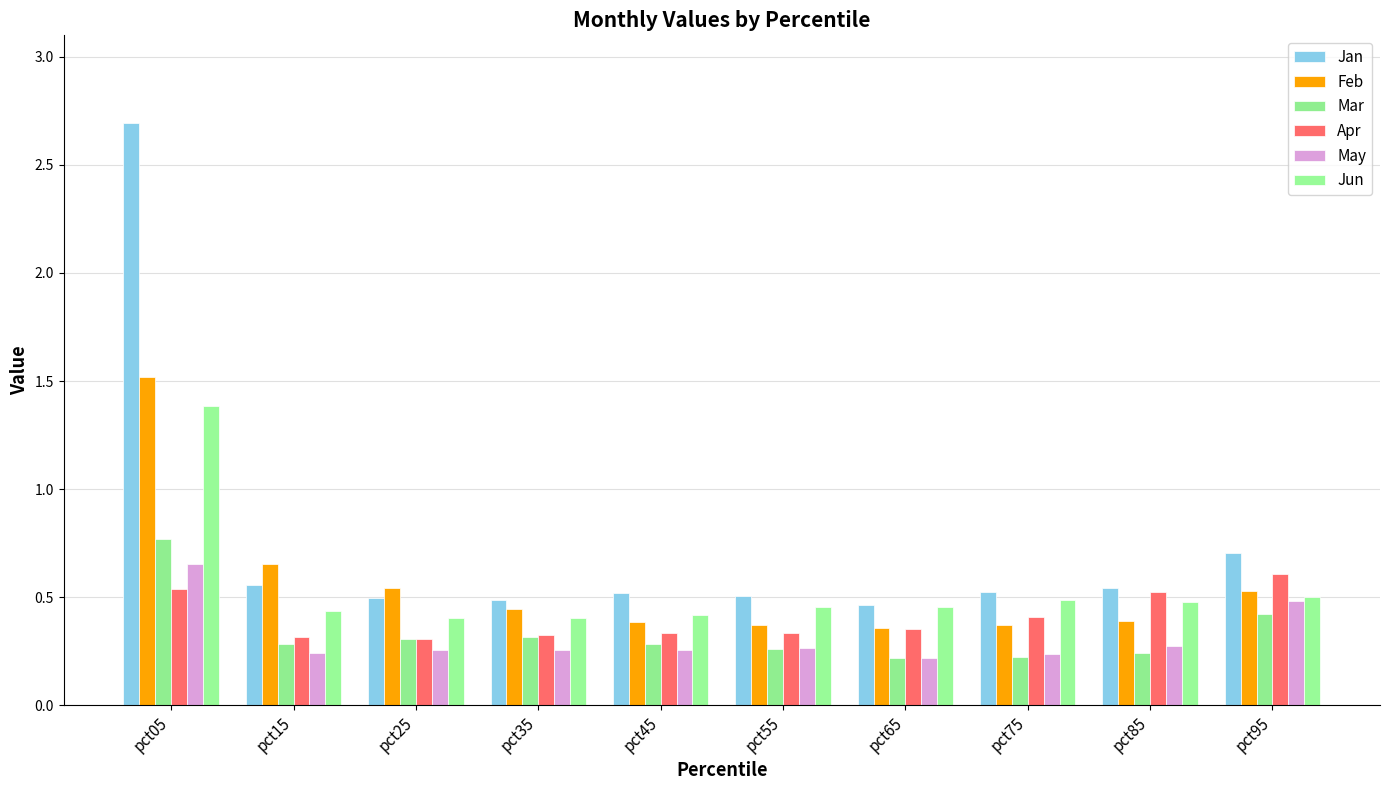

Does the chart contain any negative values?

No